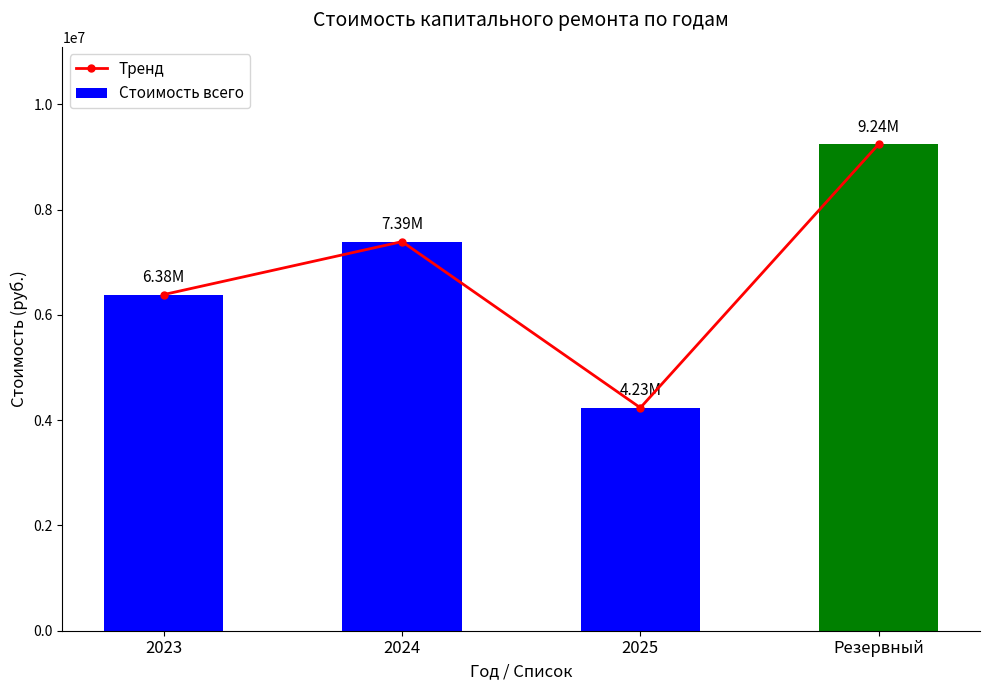

Reading right to left, list all the values displayed in this chart.

Тренд: Резервный=9241950.6	2025=4234611.9	2024=7390541.5	2023=6384586.6
Стоимость всего: Резервный=9241950.6	2025=4234611.9	2024=7390541.5	2023=6384586.6